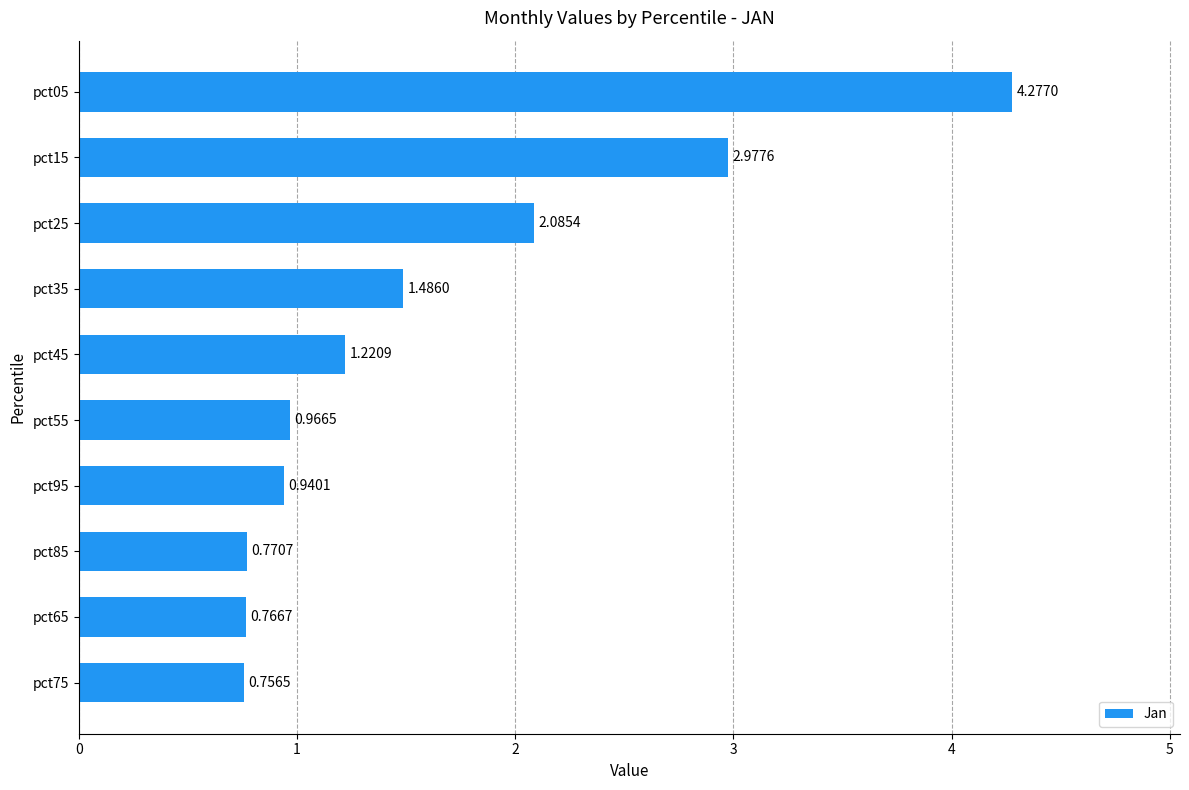

Are the bars horizontal?

Yes